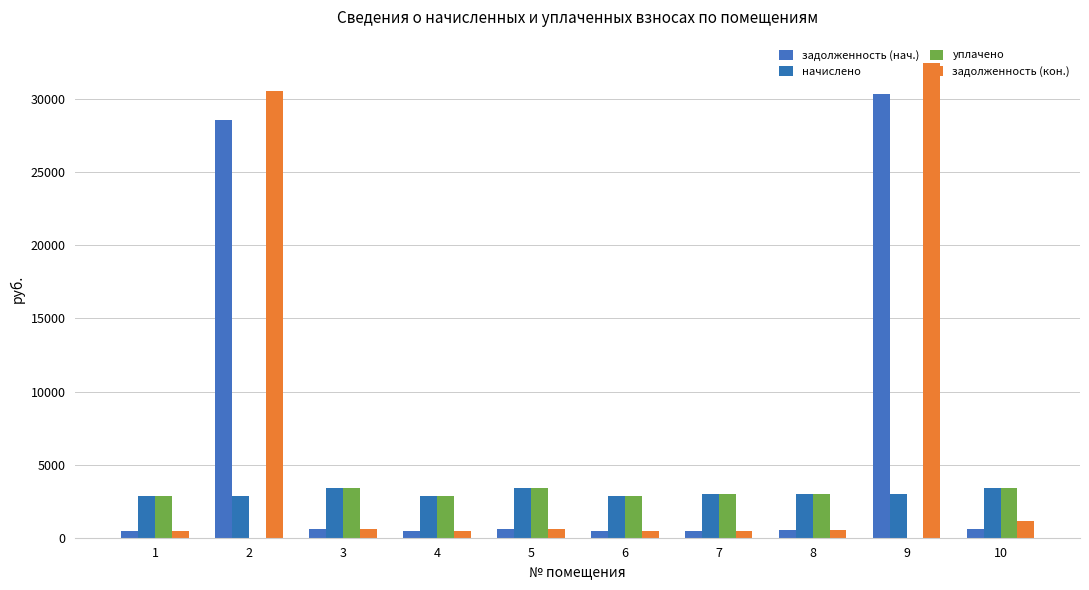

What is the maximum value for задолженность (кон.)?

32444.2